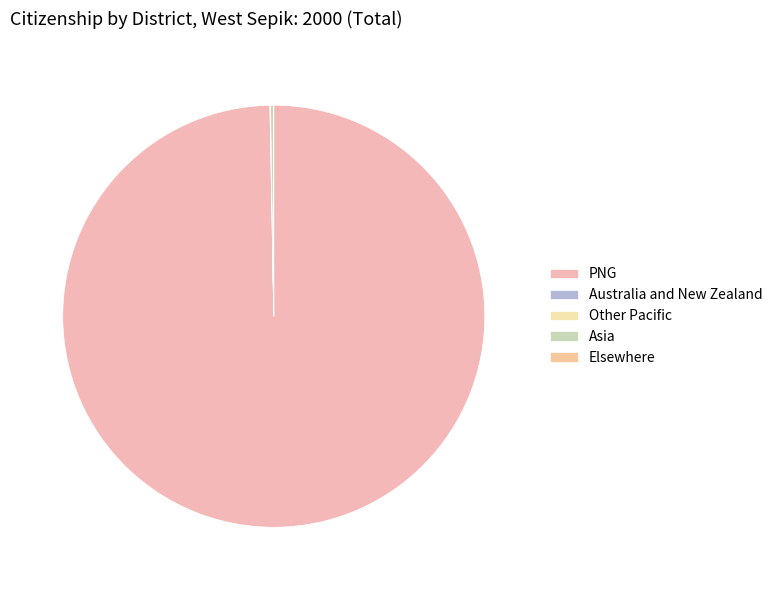

Is it true that PNG is 86% of the pie?

False